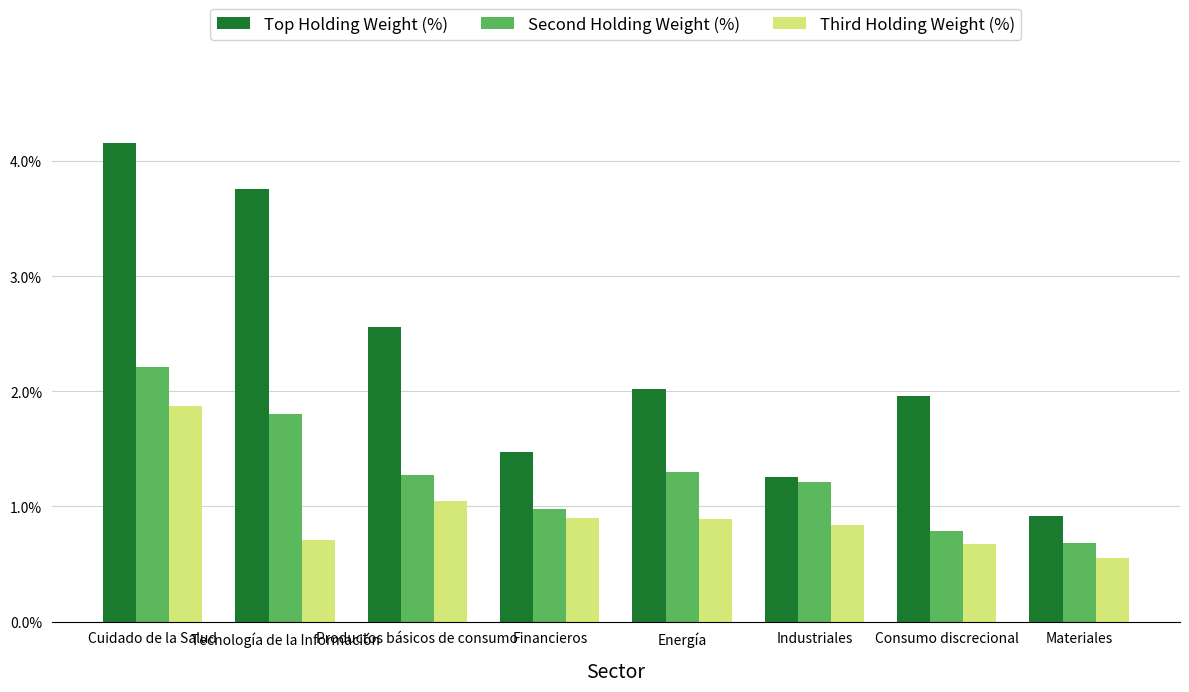

What is the approximate value of Top Holding Weight (%) at Tecnología de la Información?

3.8